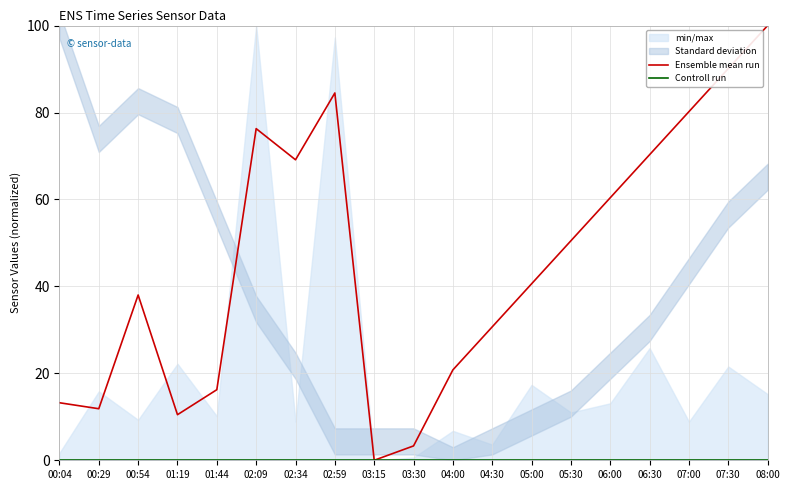

True or false: Ensemble mean run and Controll run intersect in this chart.

False